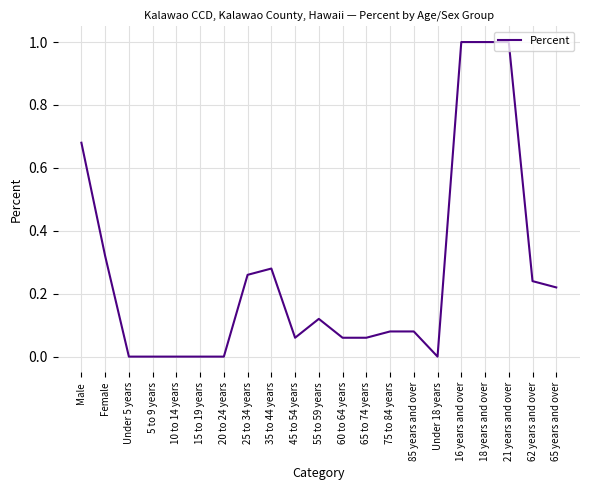

What position from the right is 65 to 74 years?

9